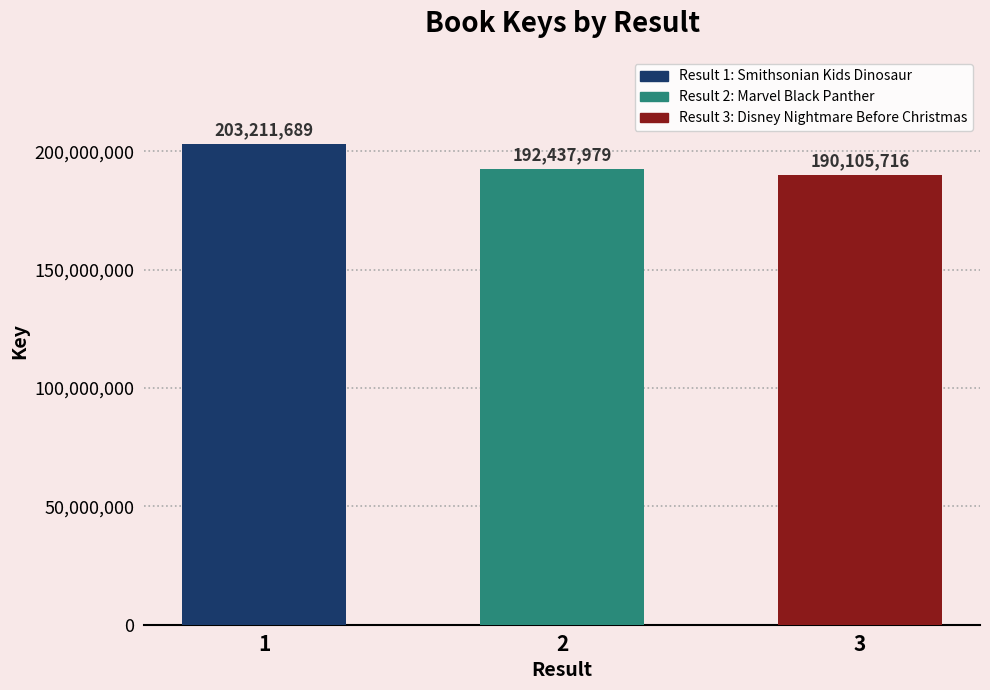

What is the minimum value shown in the chart?

190105716